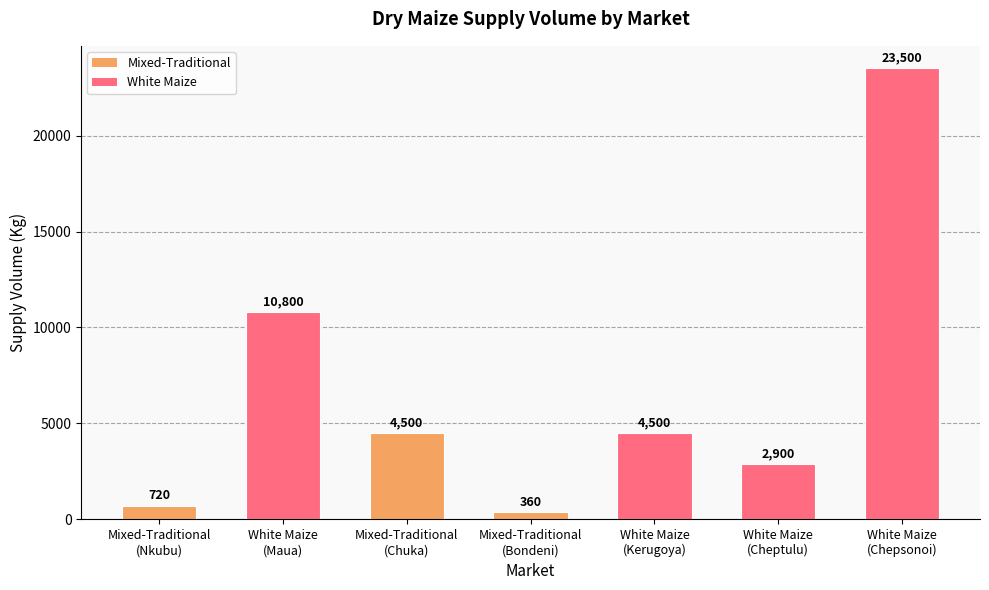

What is the change in value from Mixed-Traditional
(Nkubu) to White Maize
(Kerugoya)?

+3780